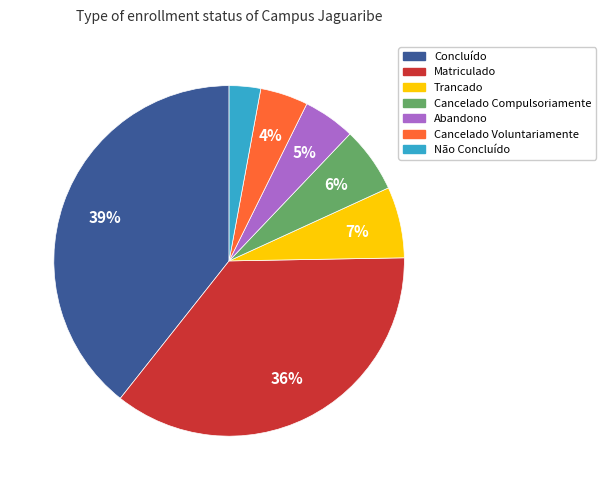

Is there any slice that represents more than half of the pie?

No